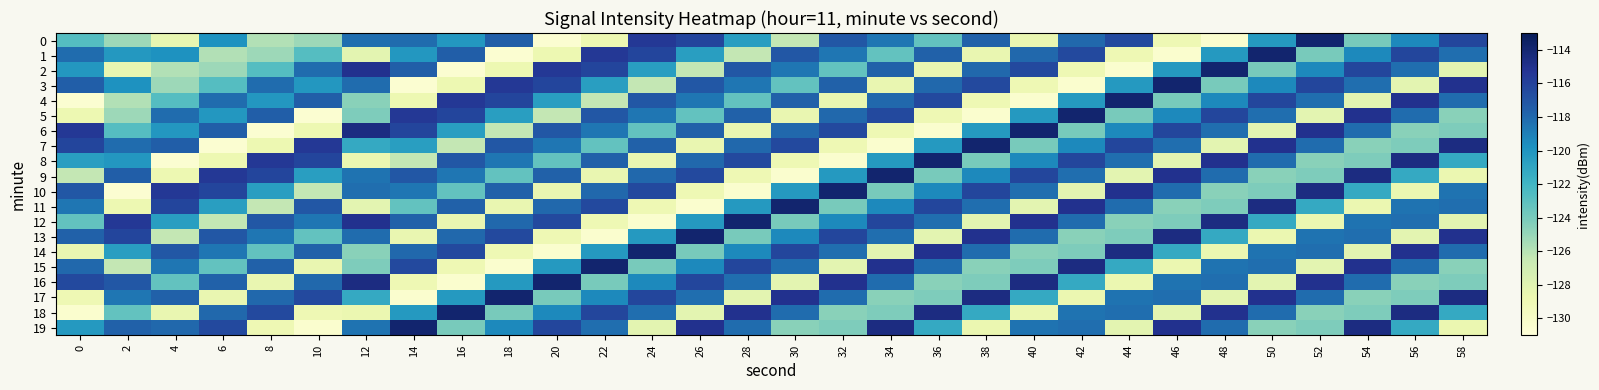

At which category is the sum across all series the highest?

50